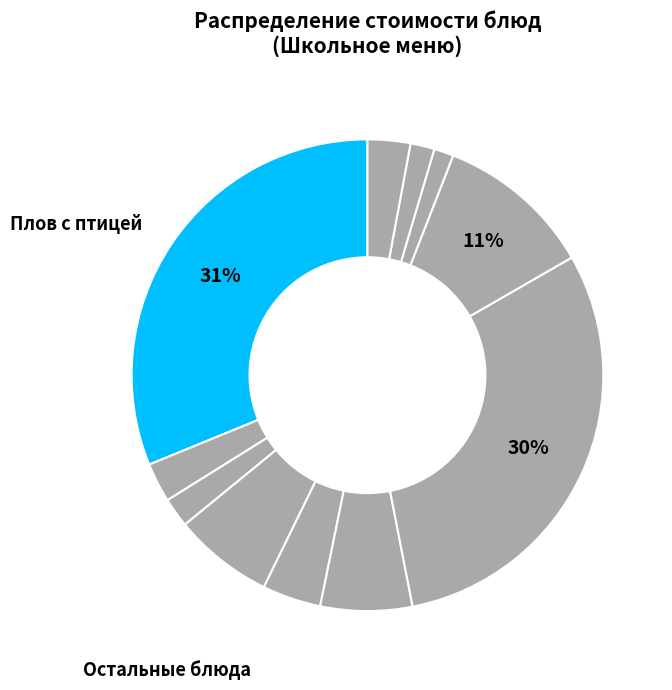

How many slices are in this pie chart?

11